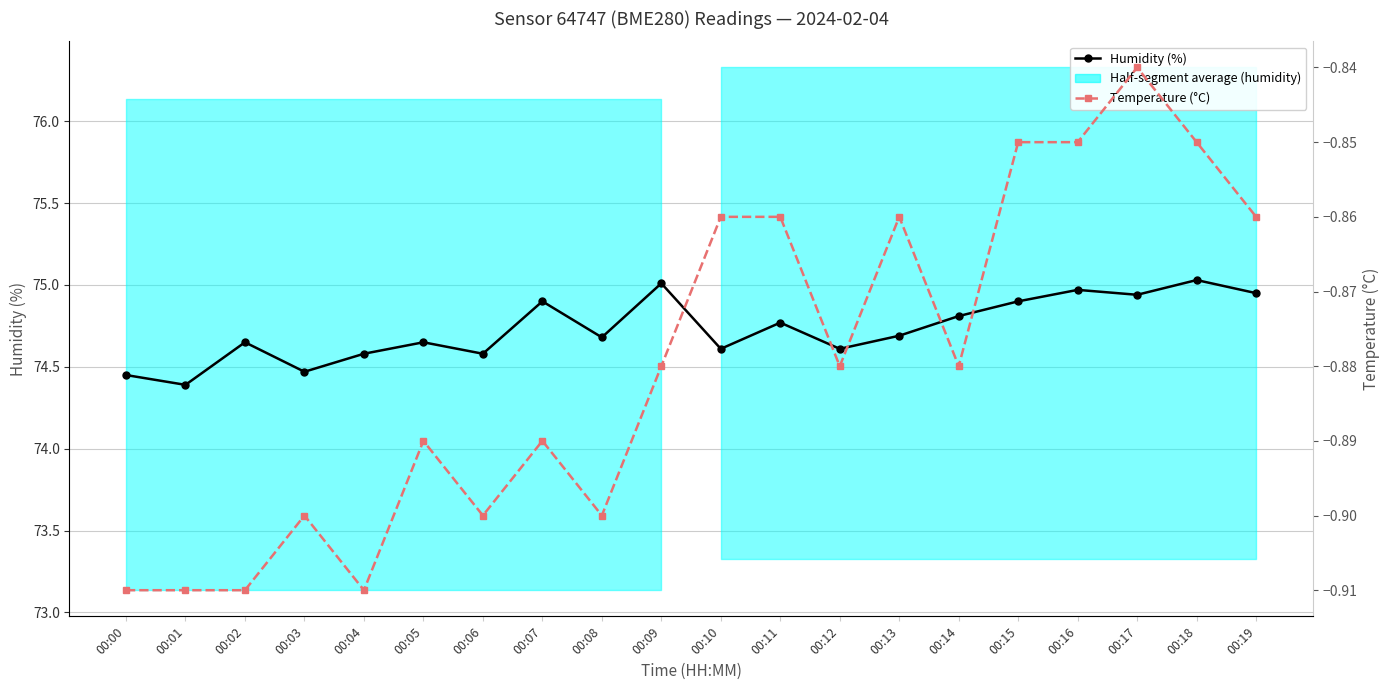

Does the chart display data point markers on the line(s)?

Yes